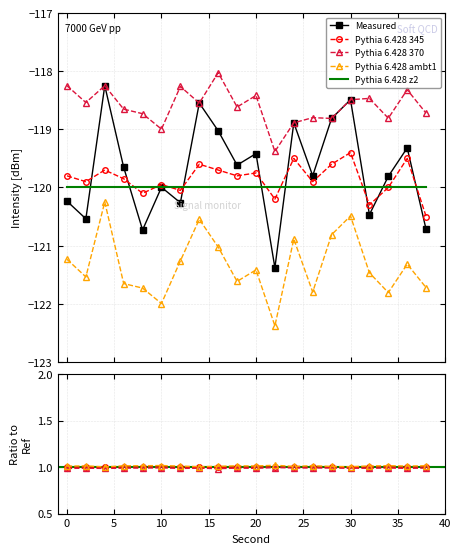

What is the sum of the upper_env values at 22 and 10?

-238.4